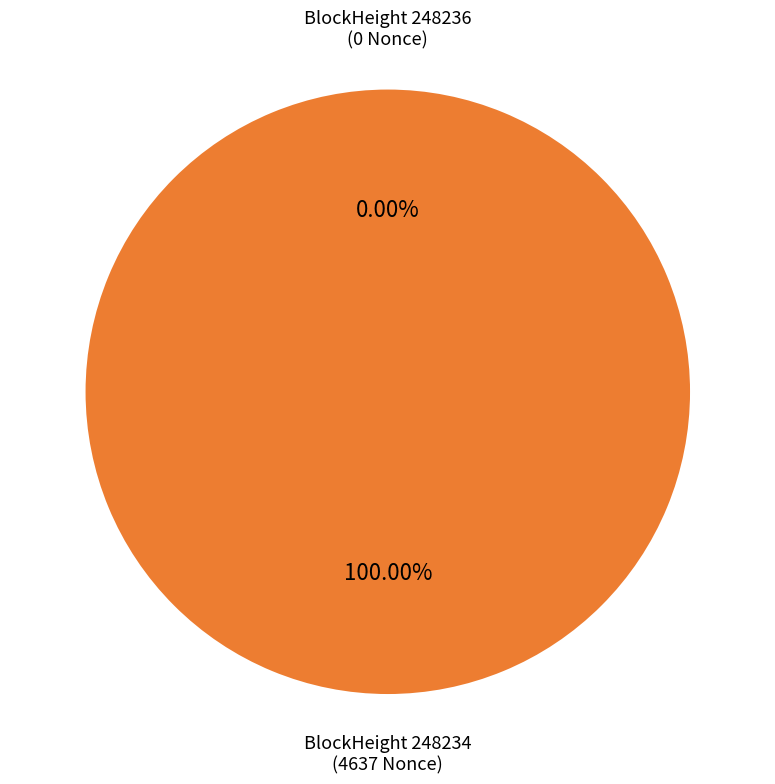

What percentage is the 248234 slice, to the nearest percent?

100%